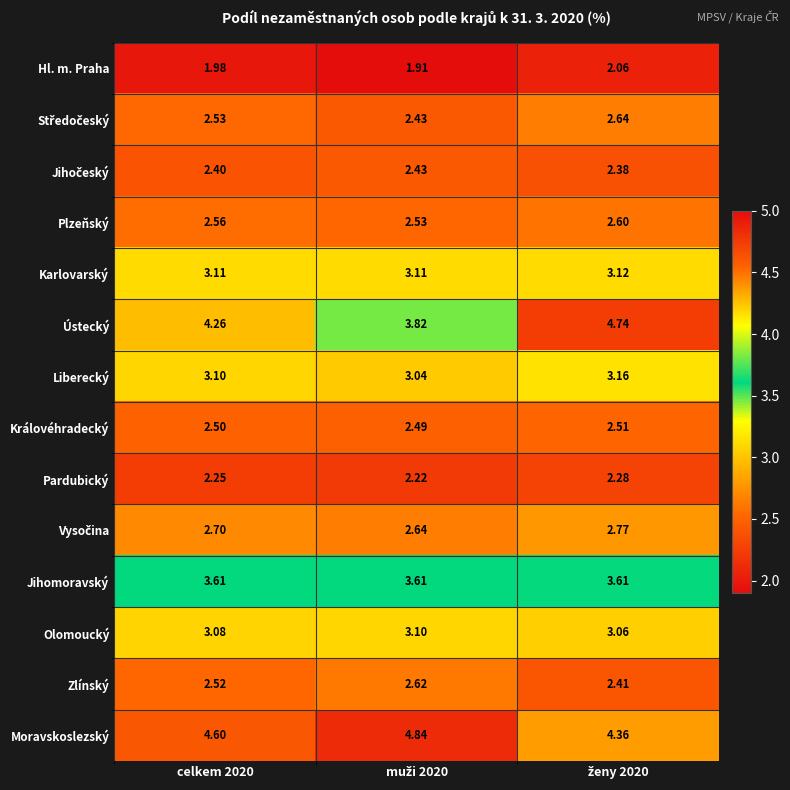

Which series has the largest total across all categories?

Moravskoslezský